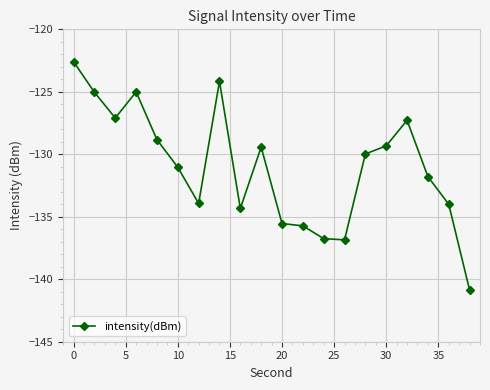

What is the value of the 9th point from the left?

-134.3